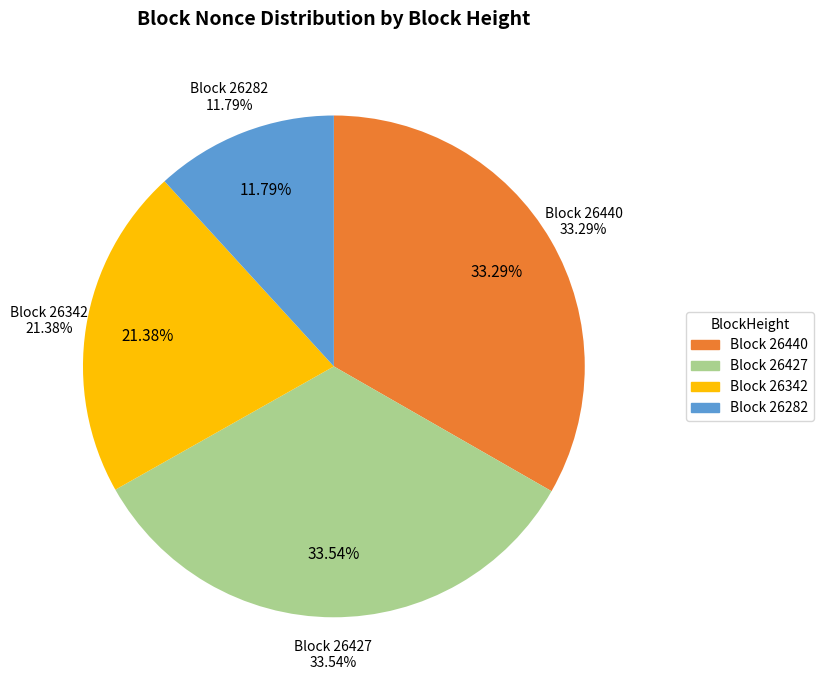

Combined, do 26440 and 26282 account for over 50%?

No